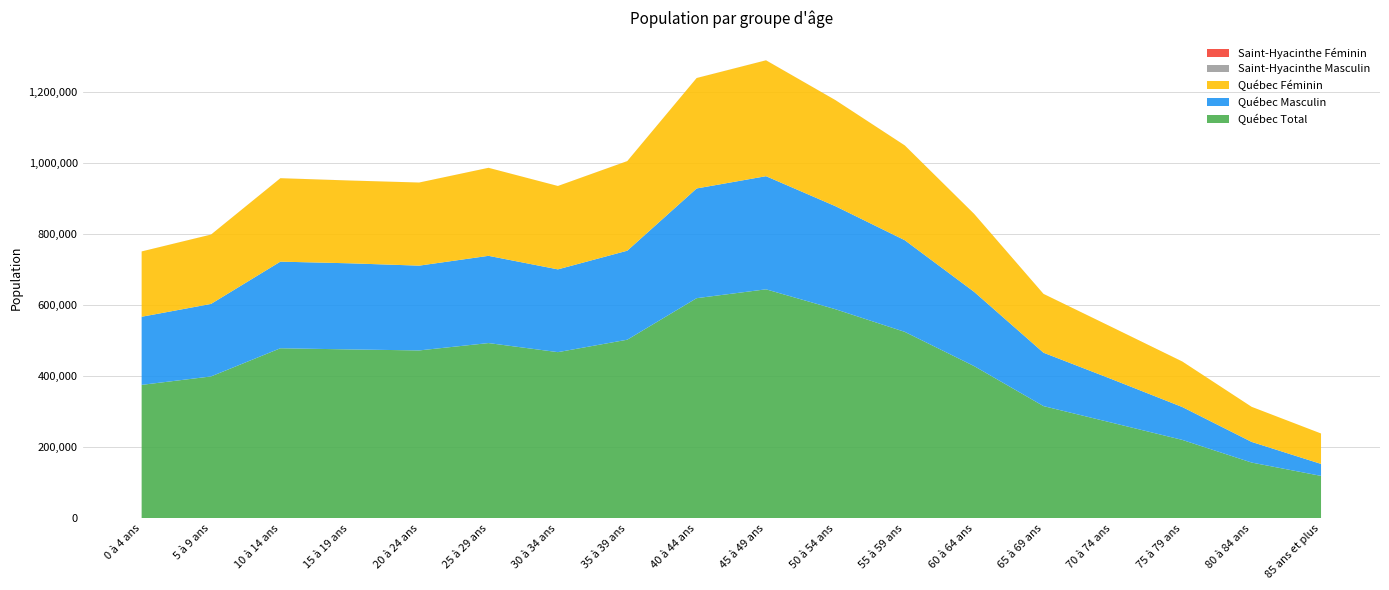

Reading left to right, extract all data points from this chart.

Québec Total: 0 à 4 ans=375270	5 à 9 ans=398980	10 à 14 ans=478255	15 à 19 ans=475005	20 à 24 ans=472170	25 à 29 ans=492870	30 à 34 ans=467325	35 à 39 ans=502300	40 à 44 ans=619120	45 à 49 ans=644040	50 à 54 ans=588085	55 à 59 ans=524350	60 à 64 ans=428070	65 à 69 ans=315560	70 à 74 ans=268145	75 à 79 ans=220530	80 à 84 ans=156775	85 ans et plus=119285
Québec Masculin: 0 à 4 ans=191565	5 à 9 ans=203985	10 à 14 ans=243595	15 à 19 ans=242185	20 à 24 ans=238440	25 à 29 ans=245335	30 à 34 ans=232800	35 à 39 ans=250340	40 à 44 ans=308570	45 à 49 ans=318145	50 à 54 ans=289780	55 à 59 ans=257790	60 à 64 ans=208805	65 à 69 ans=150165	70 à 74 ans=121940	75 à 79 ans=92485	80 à 84 ans=58075	85 ans et plus=33695
Québec Féminin: 0 à 4 ans=183710	5 à 9 ans=195000	10 à 14 ans=234655	15 à 19 ans=232820	20 à 24 ans=233730	25 à 29 ans=247540	30 à 34 ans=234525	35 à 39 ans=251960	40 à 44 ans=310550	45 à 49 ans=325895	50 à 54 ans=298300	55 à 59 ans=266560	60 à 64 ans=219270	65 à 69 ans=165395	70 à 74 ans=146205	75 à 79 ans=128045	80 à 84 ans=98695	85 ans et plus=85585
Saint-Hyacinthe Masculin: 0 à 4 ans=25	5 à 9 ans=30	10 à 14 ans=35	15 à 19 ans=25	20 à 24 ans=25	25 à 29 ans=15	30 à 34 ans=15	35 à 39 ans=35	40 à 44 ans=45	45 à 49 ans=40	50 à 54 ans=40	55 à 59 ans=35	60 à 64 ans=35	65 à 69 ans=20	70 à 74 ans=15	75 à 79 ans=5	80 à 84 ans=5	85 ans et plus=0
Saint-Hyacinthe Féminin: 0 à 4 ans=15	5 à 9 ans=30	10 à 14 ans=25	15 à 19 ans=25	20 à 24 ans=20	25 à 29 ans=15	30 à 34 ans=15	35 à 39 ans=35	40 à 44 ans=35	45 à 49 ans=40	50 à 54 ans=30	55 à 59 ans=40	60 à 64 ans=20	65 à 69 ans=20	70 à 74 ans=25	75 à 79 ans=10	80 à 84 ans=0	85 ans et plus=5